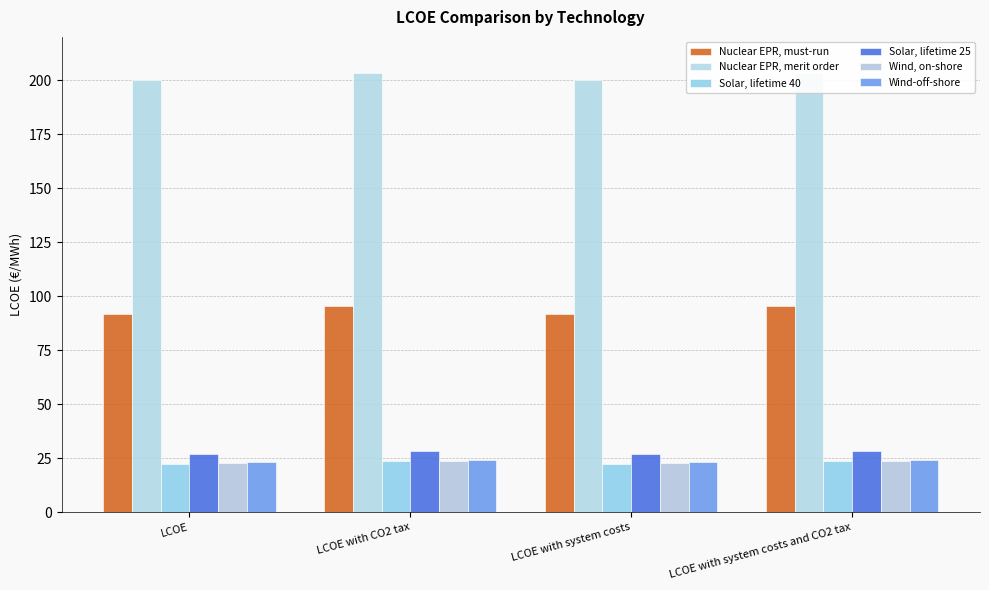

What is the label of the 2nd bar from the right?

LCOE with system costs